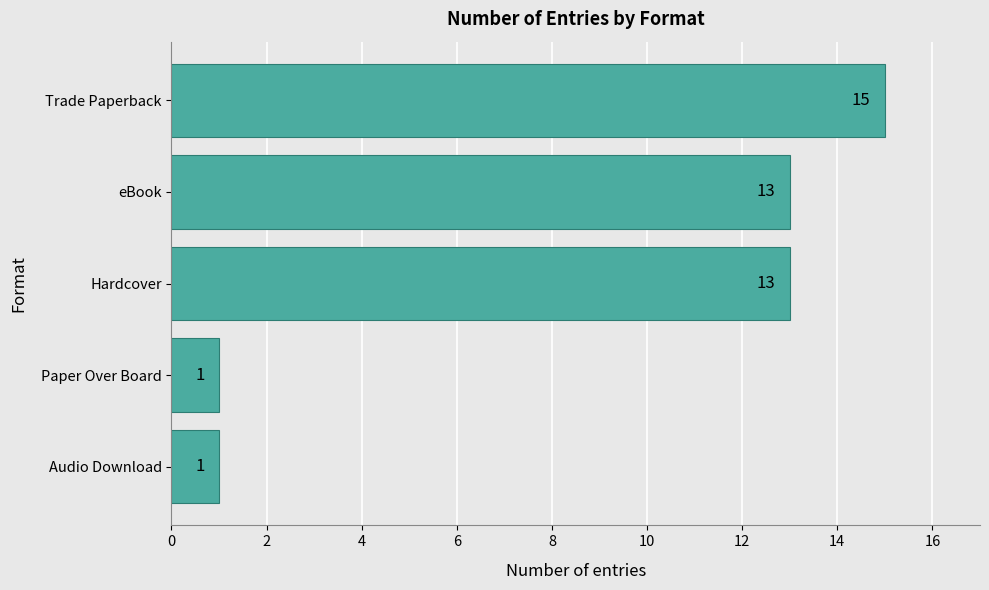

What is the sum of all values?

43